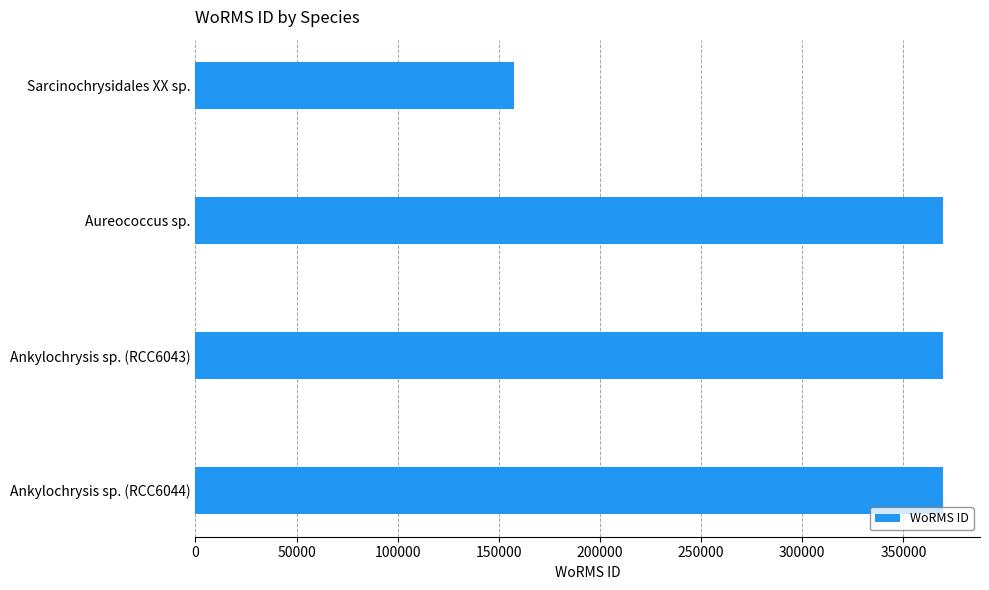

Read the value at Aureococcus sp..

369377